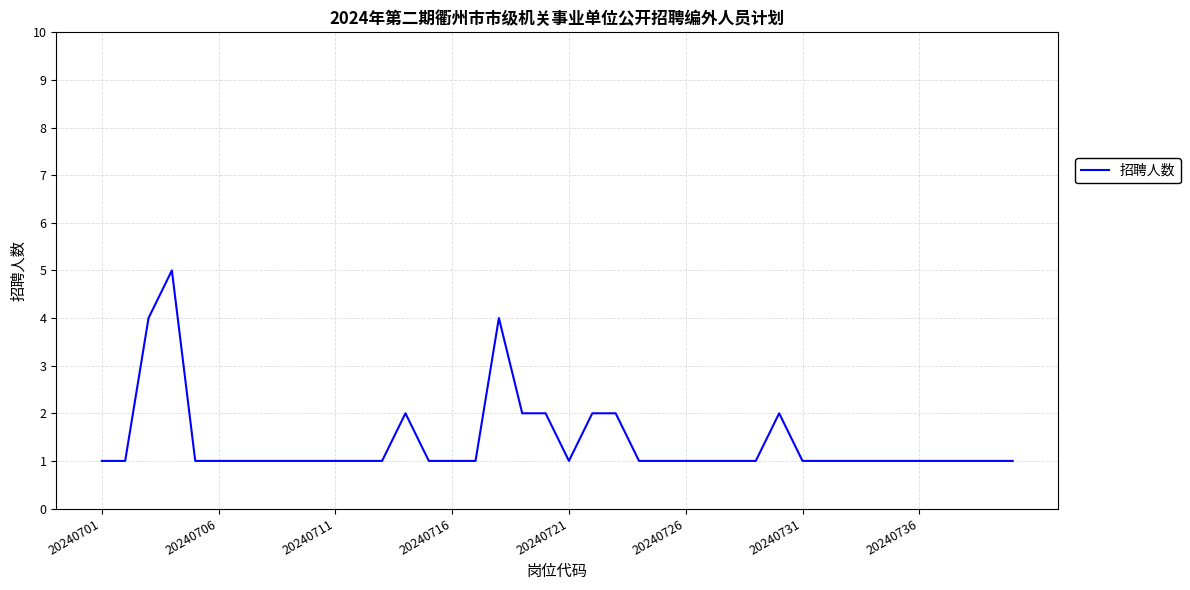

What is the greatest value displayed?

5